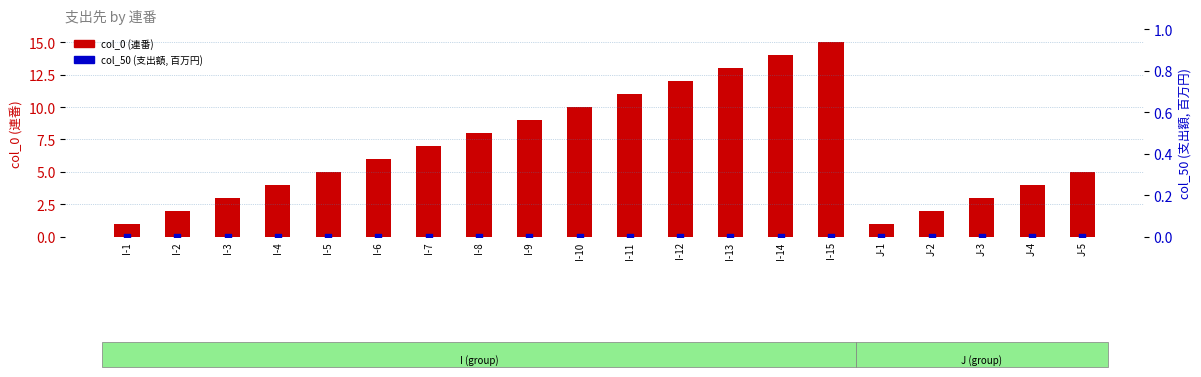

Is the value of col_0 (連番) at J-1 greater than the value of col_50 (支出額) at I-2?

Yes